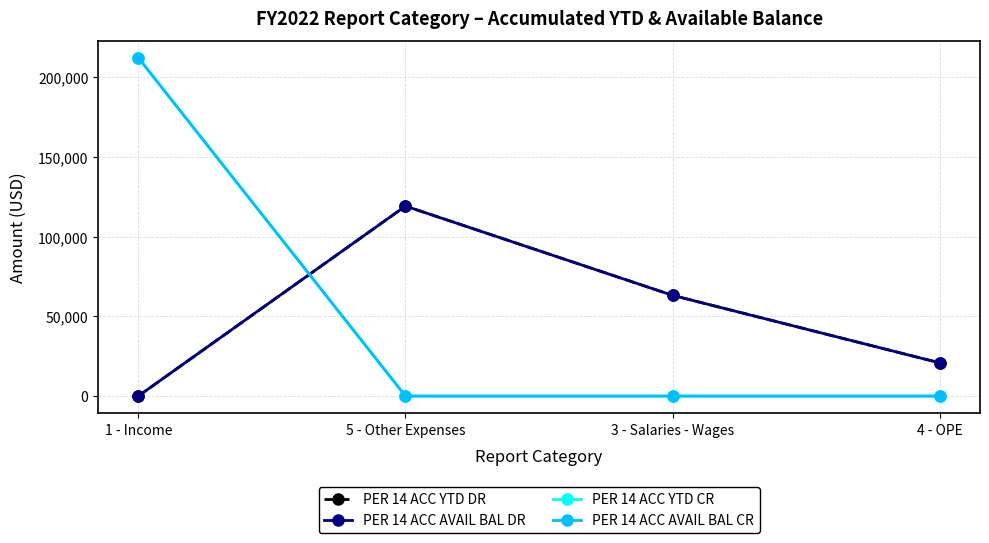

Which has a higher value, 5 - Other Expenses or 1 - Income?

5 - Other Expenses